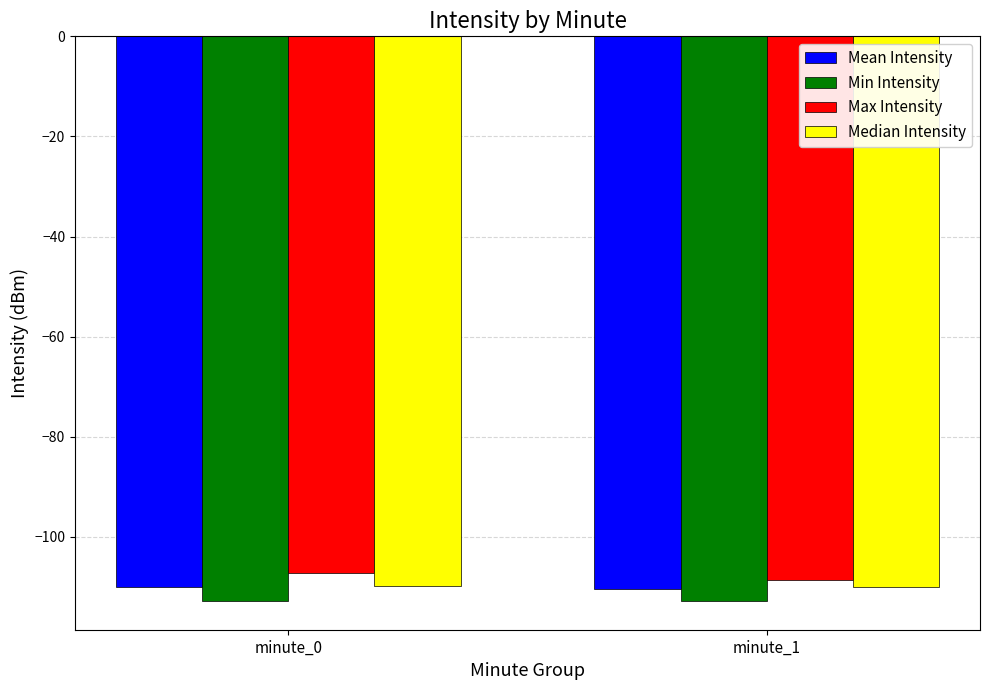

What is the approximate value of Median Intensity at minute_0?

-109.8